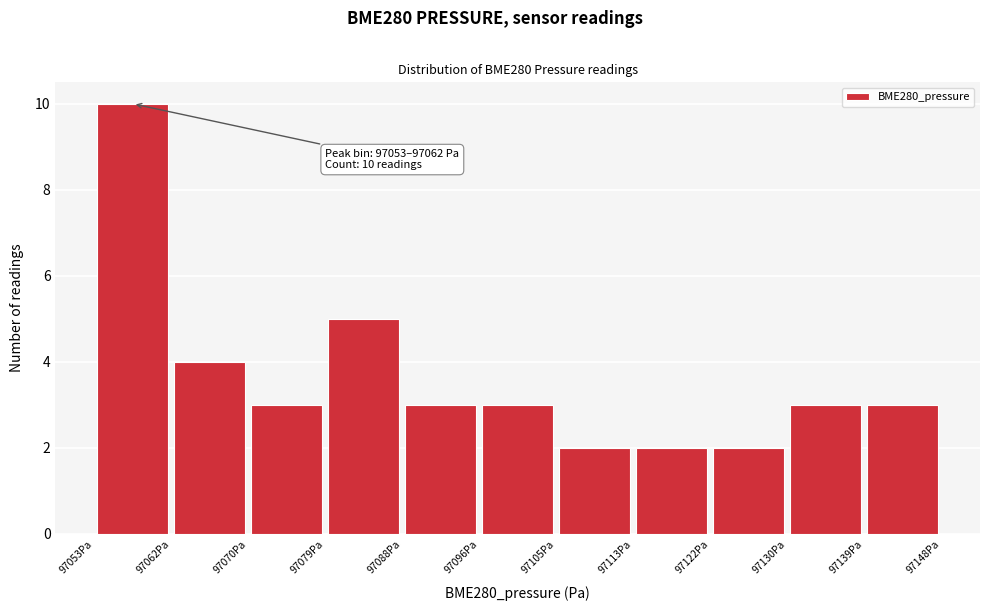

Over which range of the x-axis is the bar tallest?

97053 to 97062